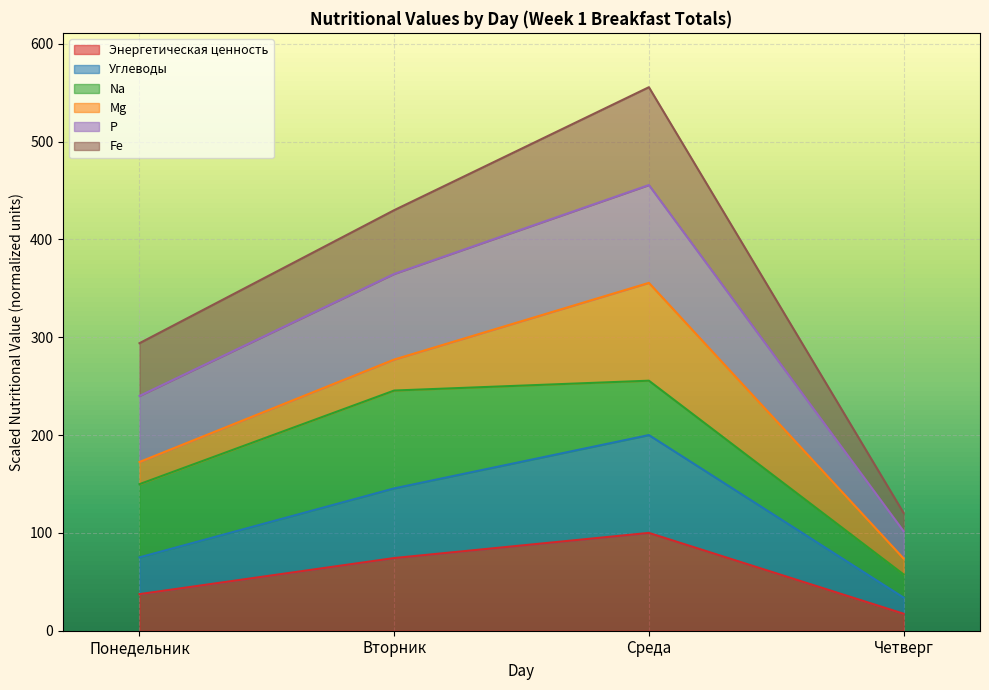

What position from the left is Среда?

3